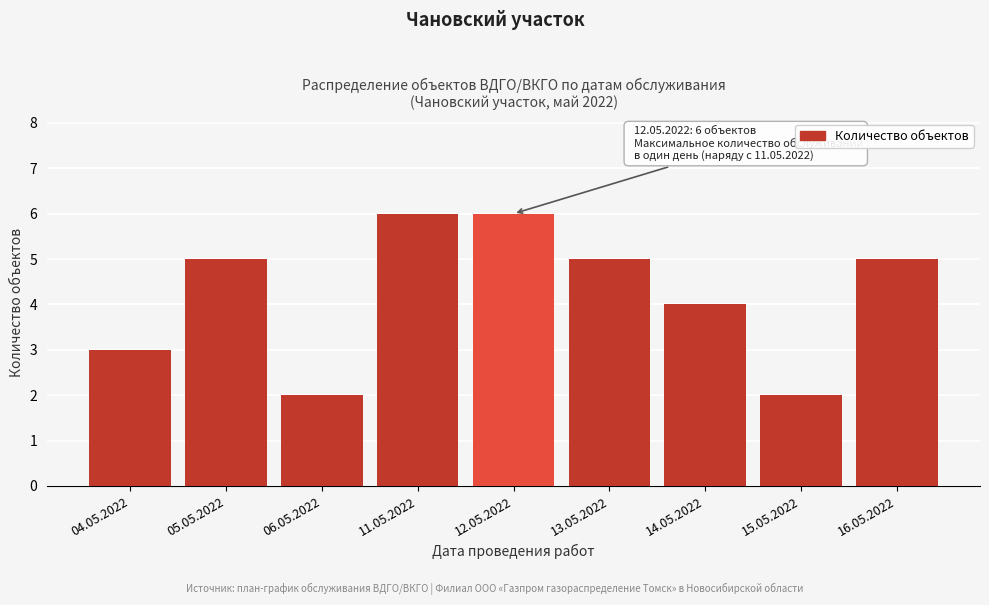

Reading left to right, extract all data points from this chart.

04.05.2022=3	05.05.2022=5	06.05.2022=2	11.05.2022=6	12.05.2022=6	13.05.2022=5	14.05.2022=4	15.05.2022=2	16.05.2022=5